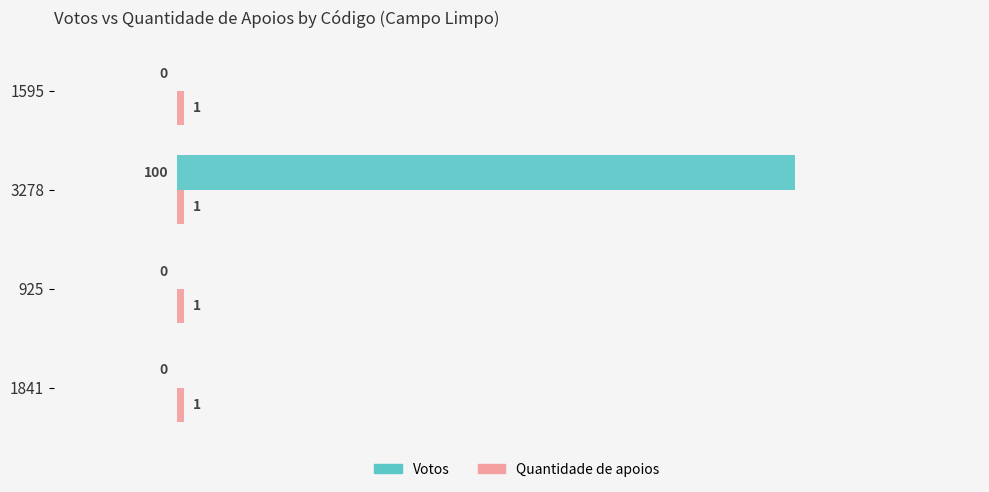

Read the Votos value at 3278, to the nearest 5.

100